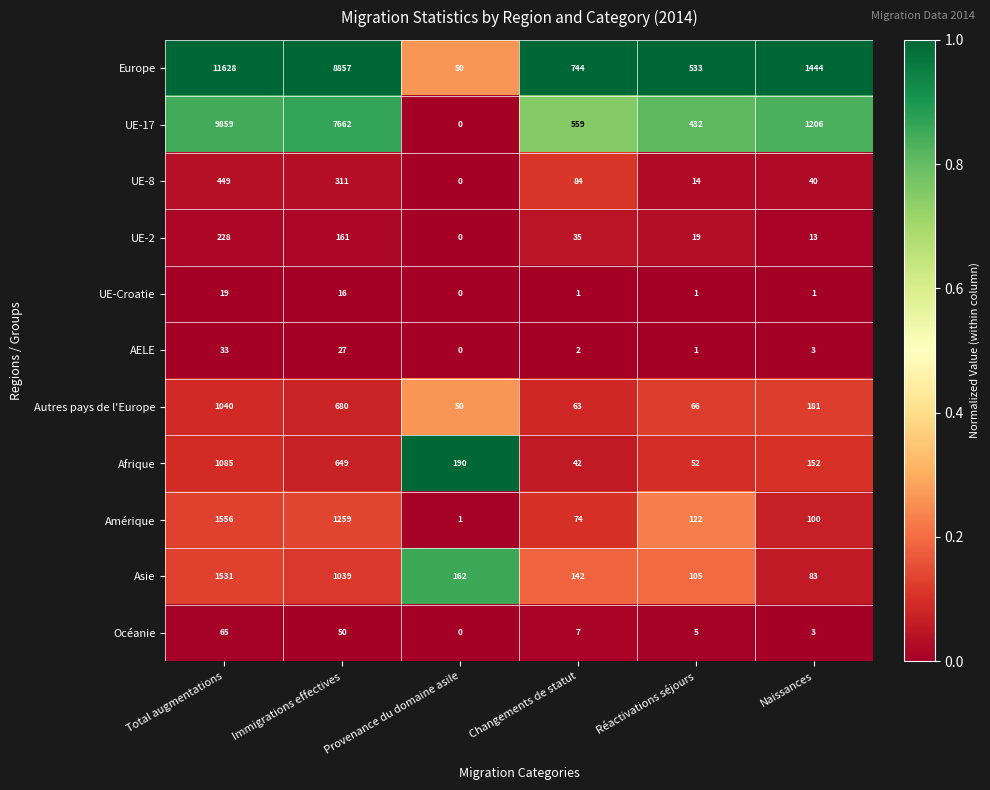

Which series has the largest total across all categories?

Europe